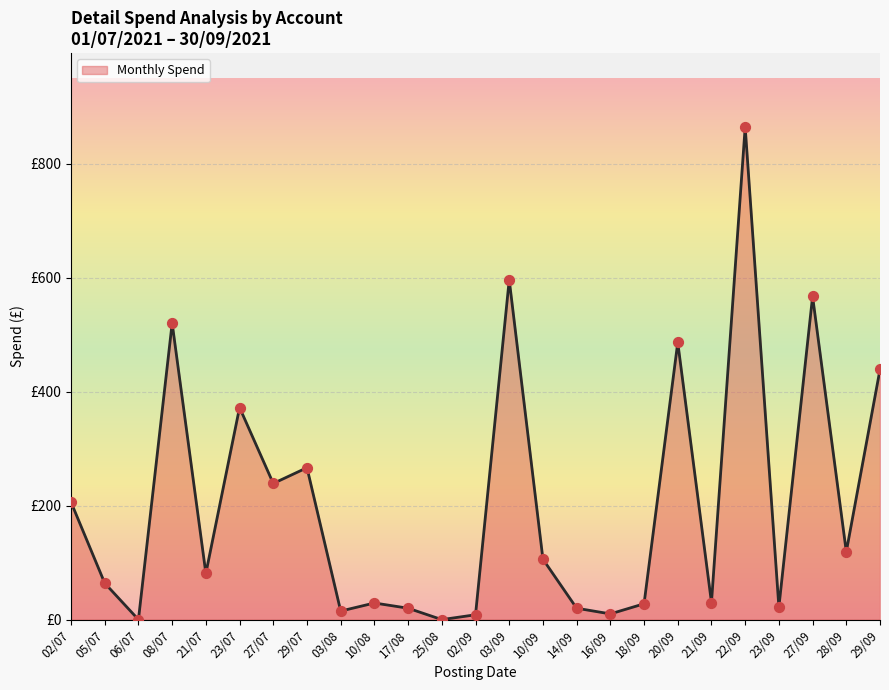

Does the chart have visible grid lines?

Yes